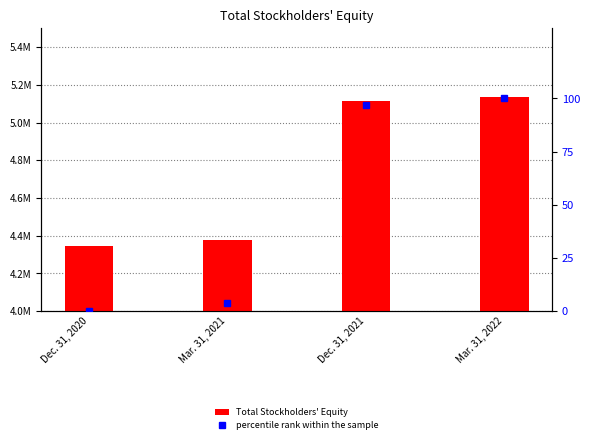

What position from the right is Dec. 31, 2021?

2